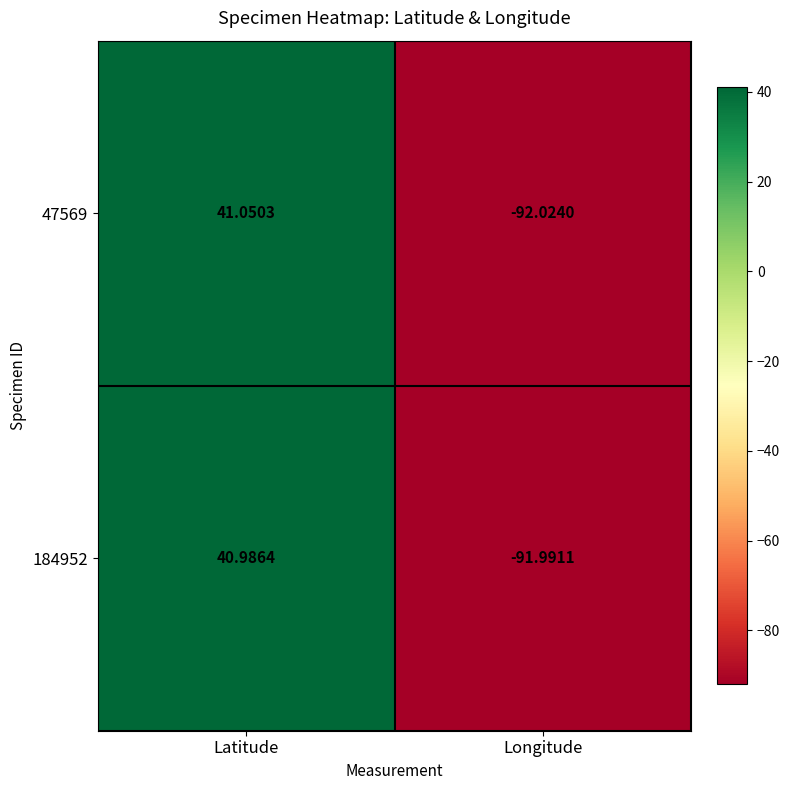

At which label does 47569 first exceed 41?

Latitude